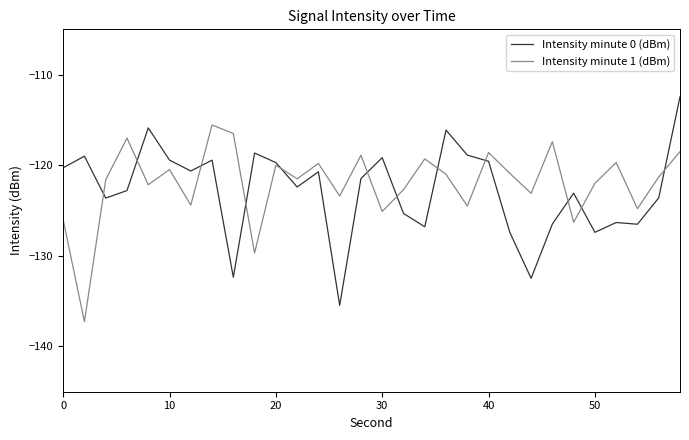

What is the minimum value for Intensity minute 0 (dBm)?

-135.5